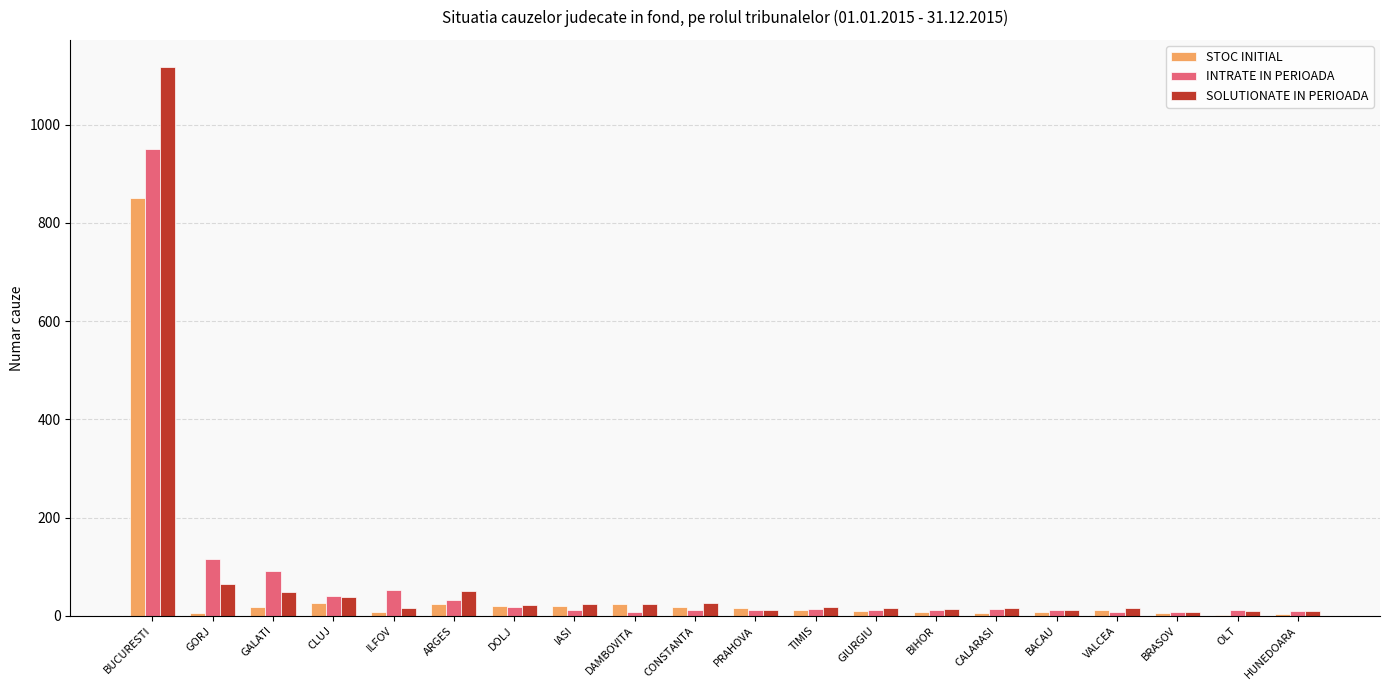

Where is SOLUTIONATE IN PERIOADA nearest to the value 562?

GORJ